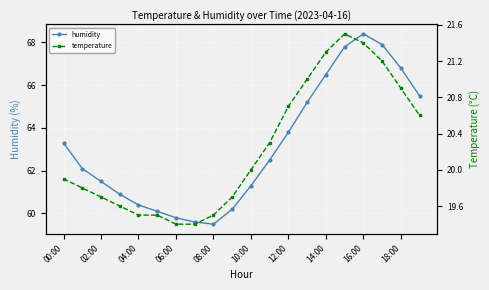

What is the highest value of the humidity series?

68.4